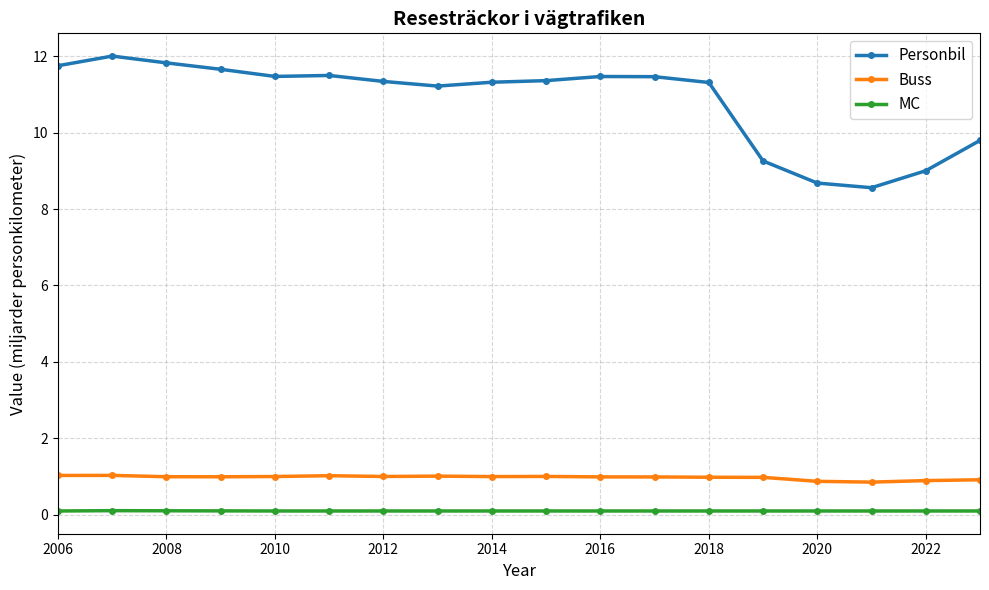

What is the lowest value of the Buss series?

0.8